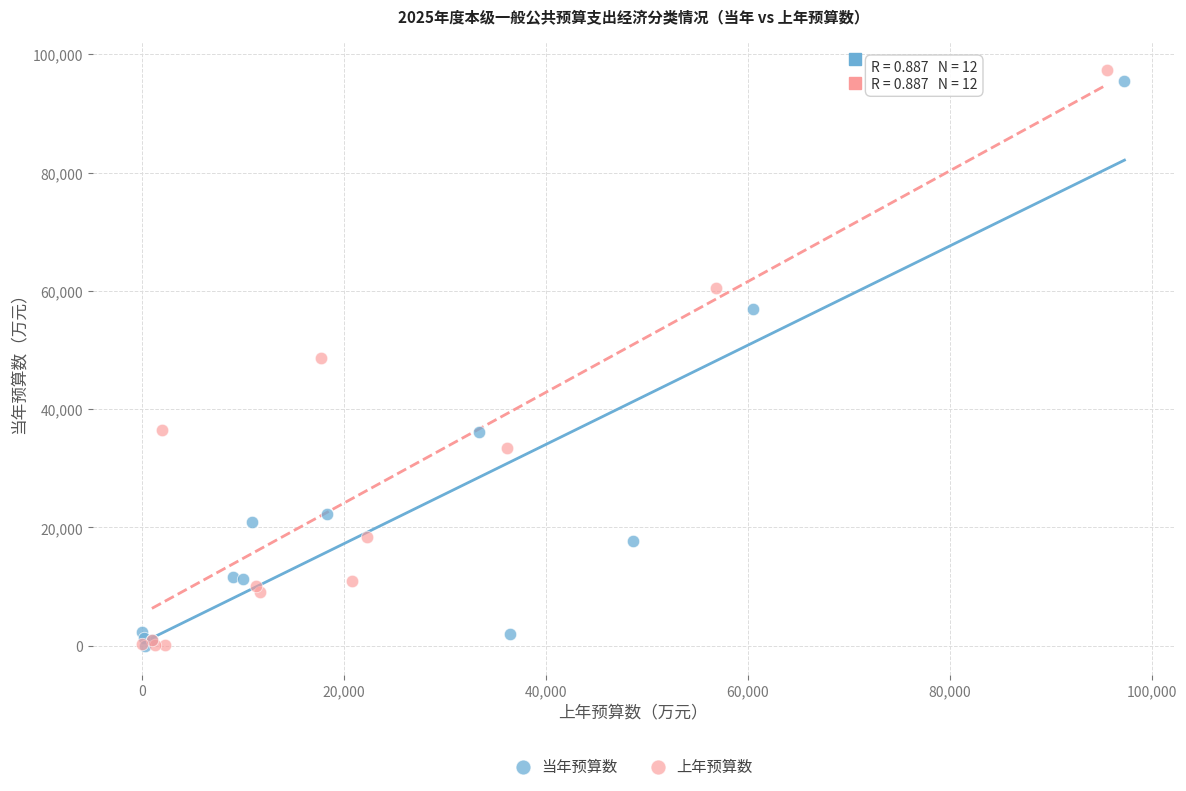

Which series has the largest Y range (max minus min)?

上年预算数